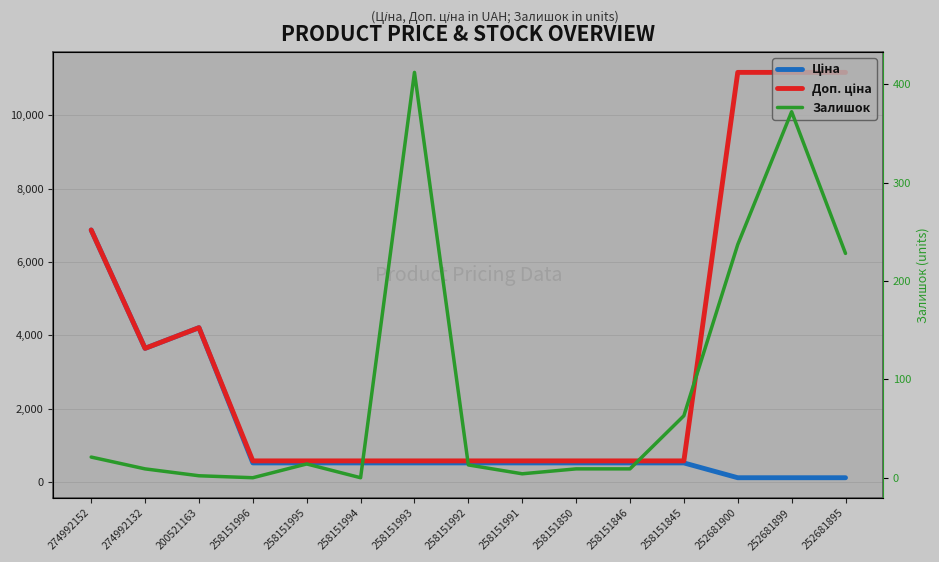

At which label does Залишок reach its minimum?

258151996